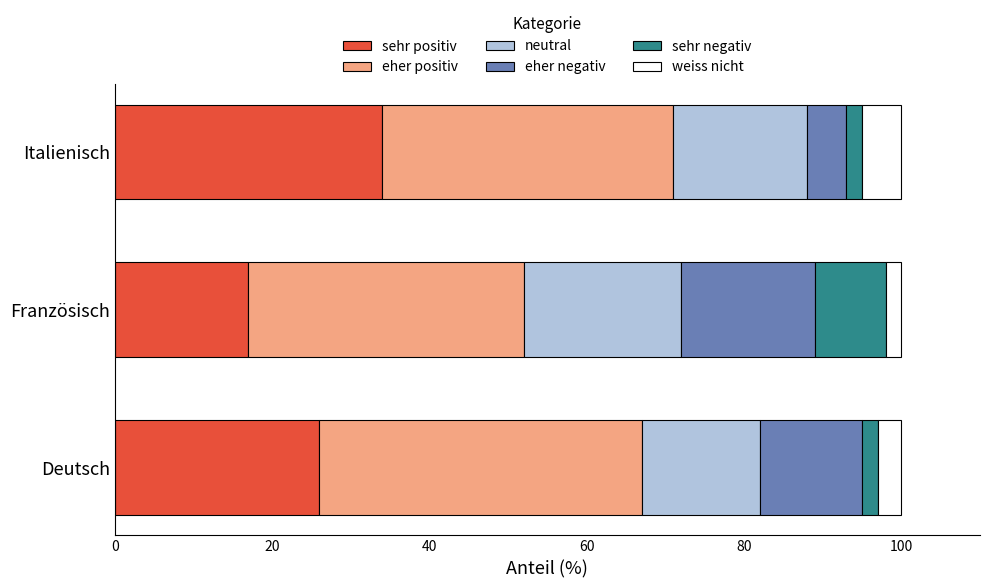

True or false: sehr positiv has a value of 11 at Deutsch.

False